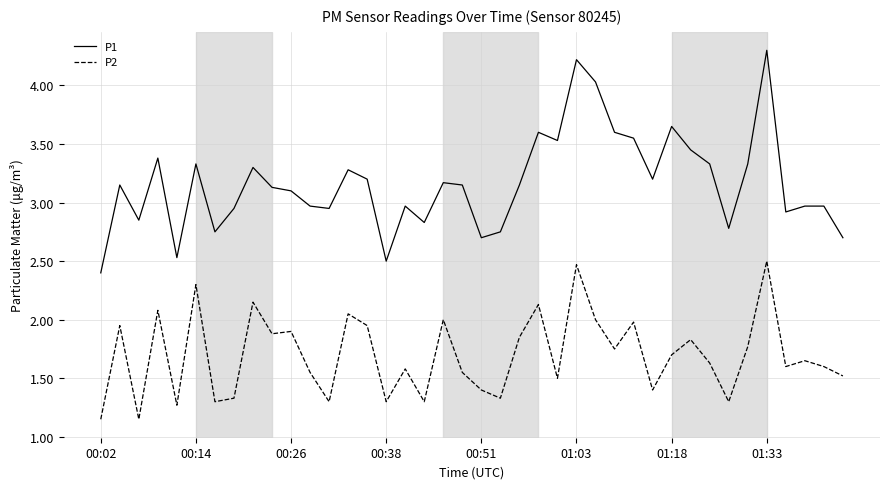

True or false: P2 and P1 intersect in this chart.

False